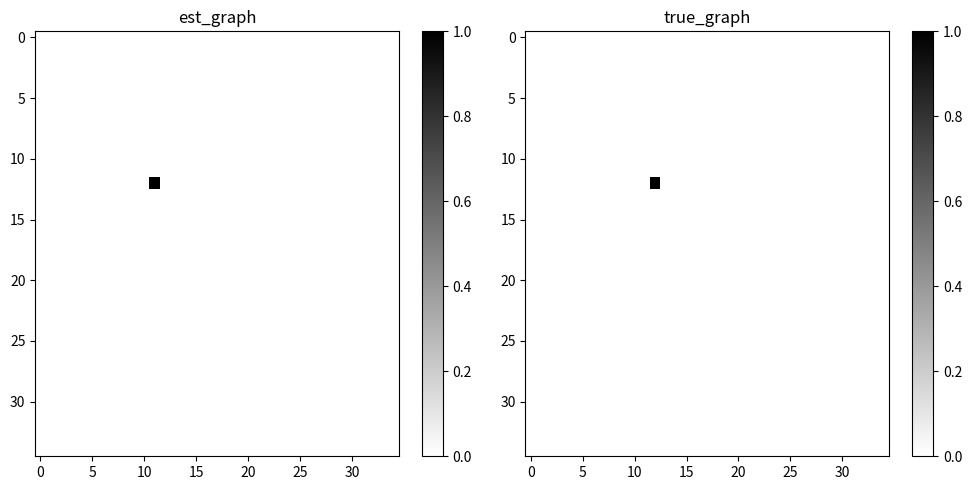

How many distinct data groups are displayed?

35